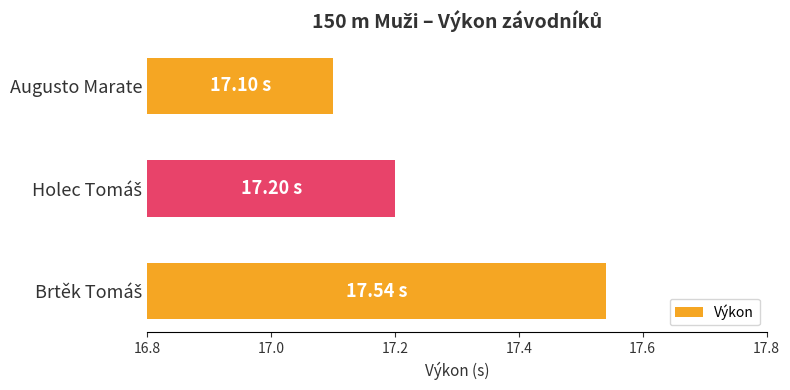

How many data points does each series have?

3